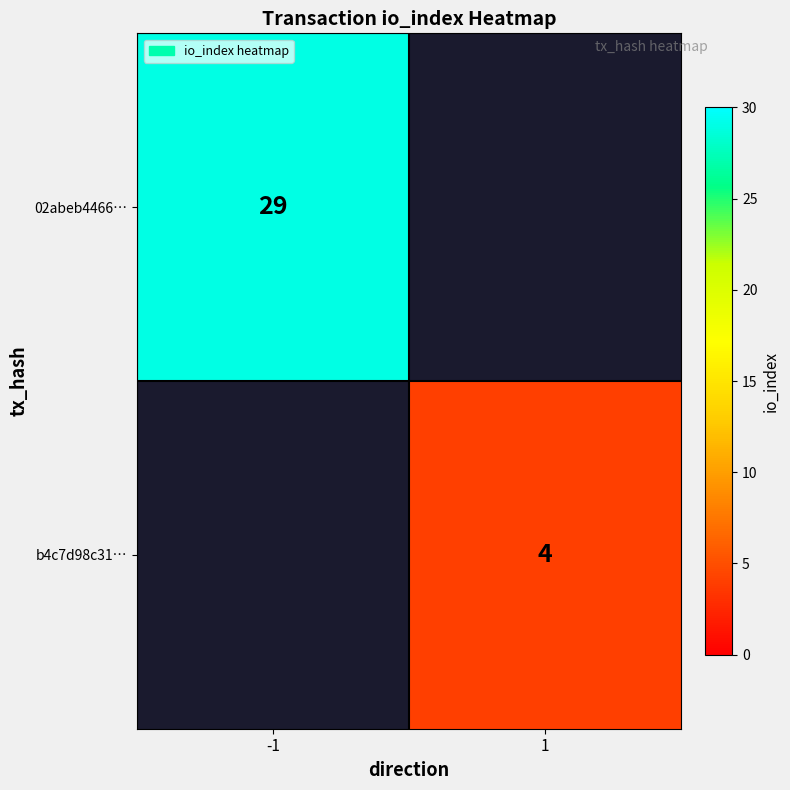

Is it true that 02abeb4466… equals 8 at -1?

False